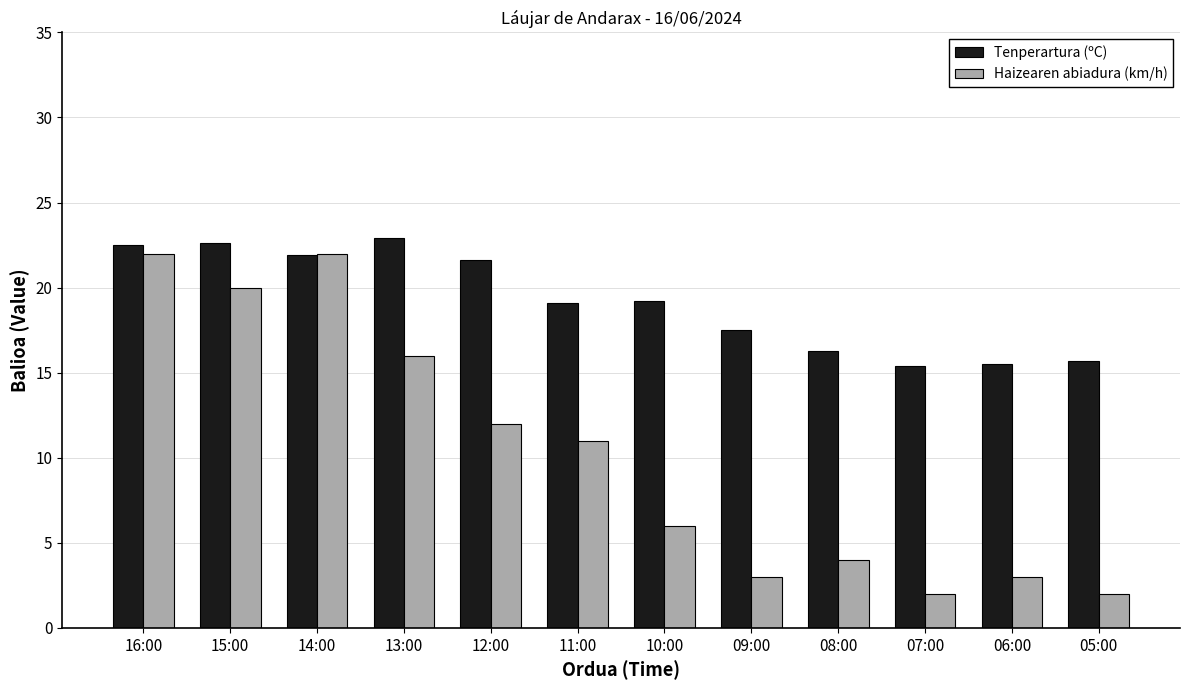

What value does the Tenperartura (ºC) series have at 09:00?

17.5